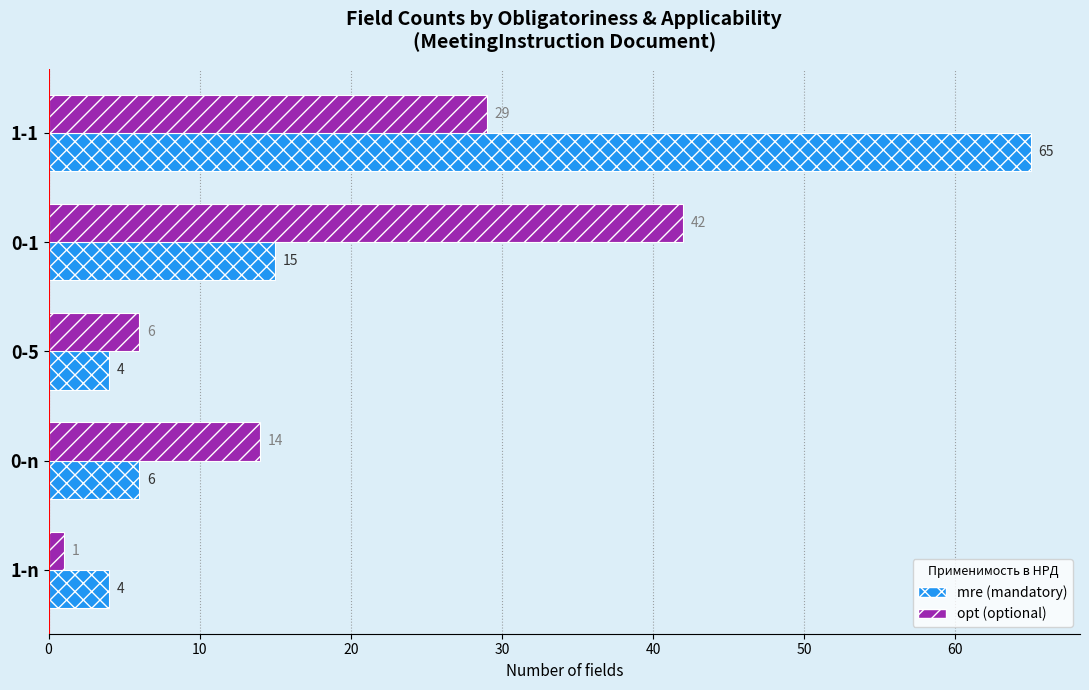

What is the difference between the second highest and second lowest values in the opt (optional) series?

23